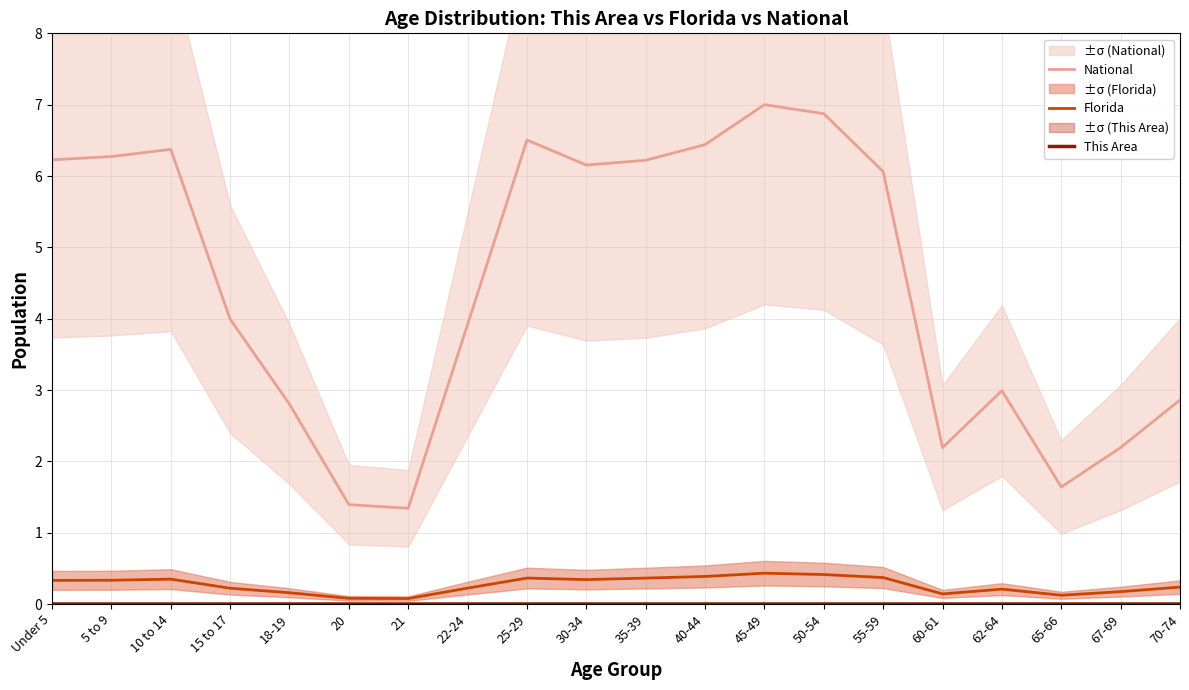

What position from the left is 22-24?

8